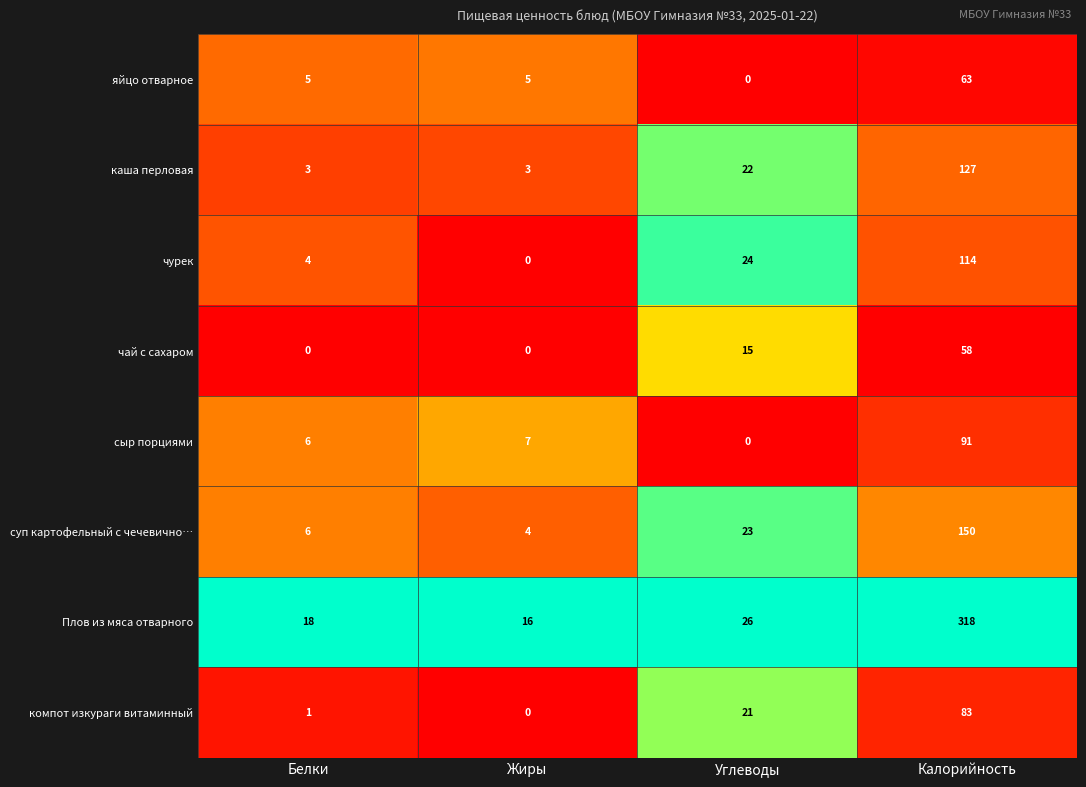

At which label does суп картофельный с чечевично… reach its peak?

Калорийность